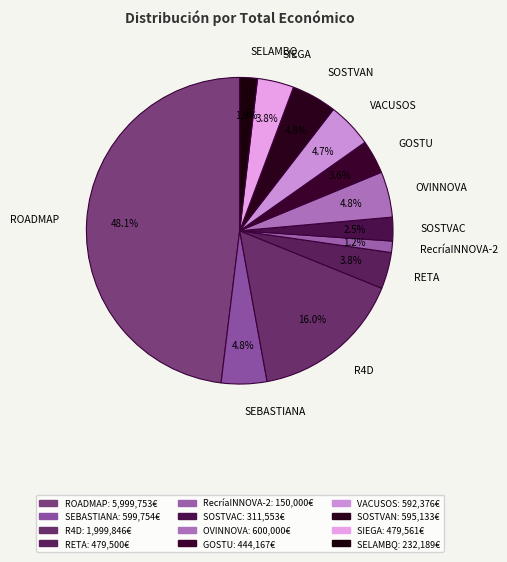

Which has a higher value, SEBASTIANA or ROADMAP?

ROADMAP